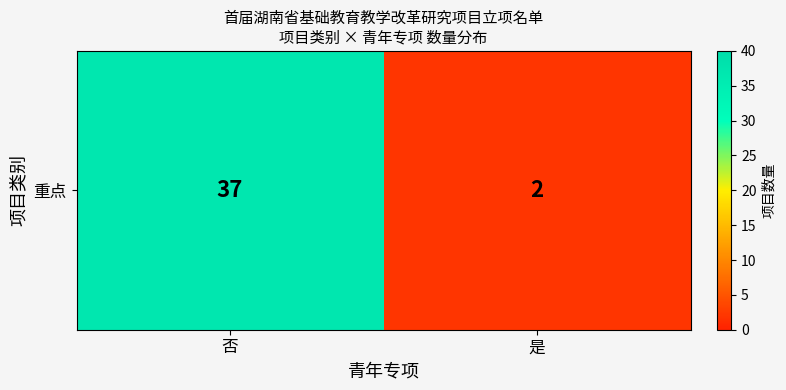

Reading right to left, transcribe all the data shown in this chart.

2	37